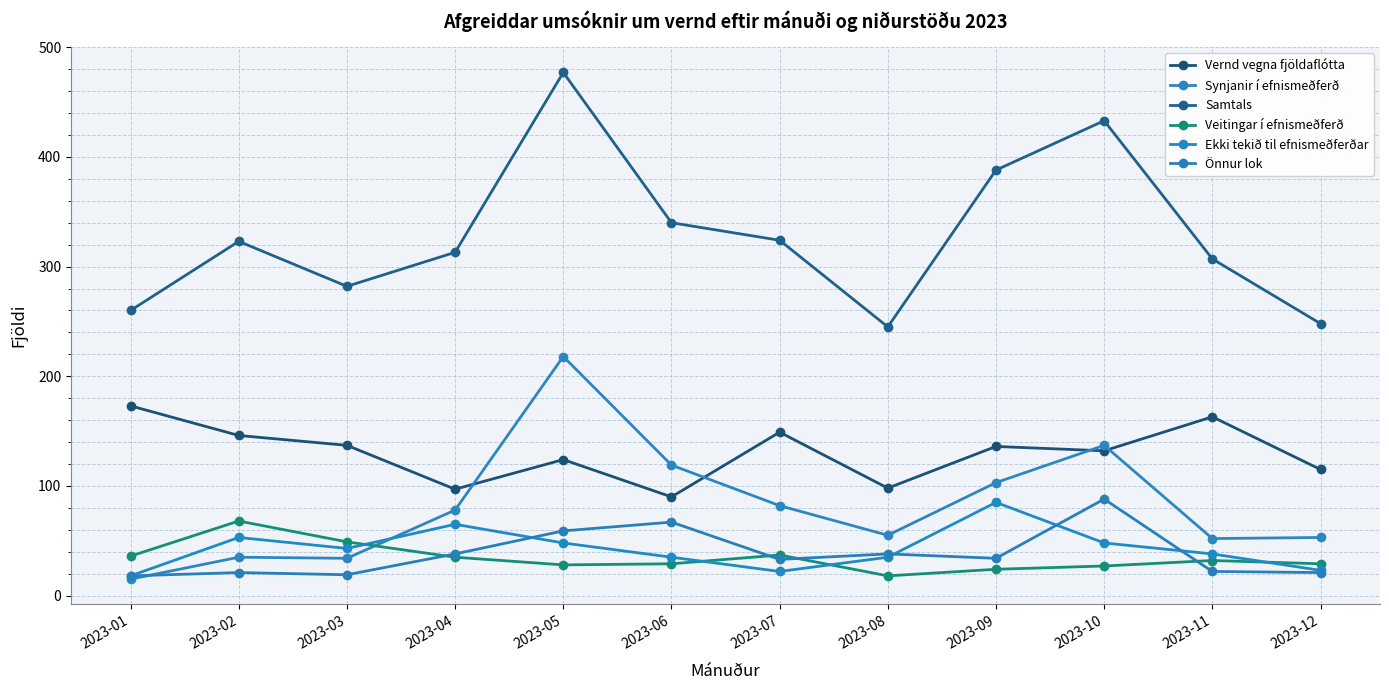

In Synjanir í efnismeðferð, how many points are higher than both neighbors (excluding endpoints)?

3